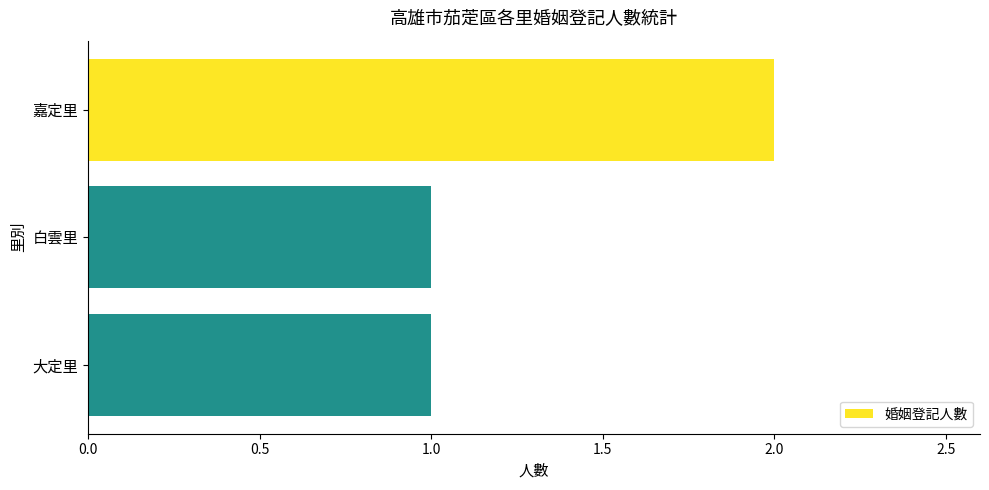

Reading bottom to top, list all the values displayed in this chart.

1	1	2